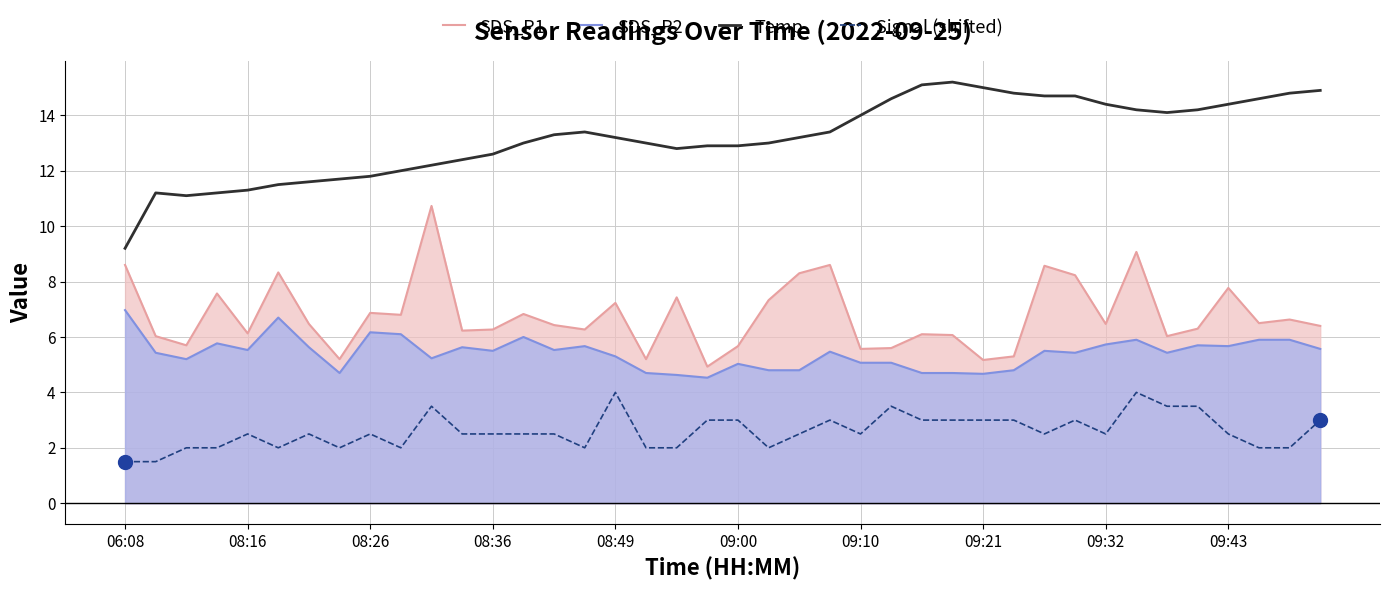

At how many categories does at least one series exceed 8?

40